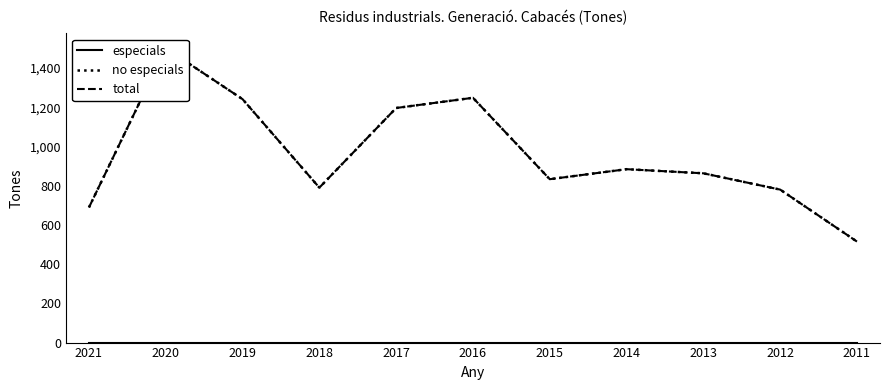

Which series changed the most between 2021 and 2020?

no especials